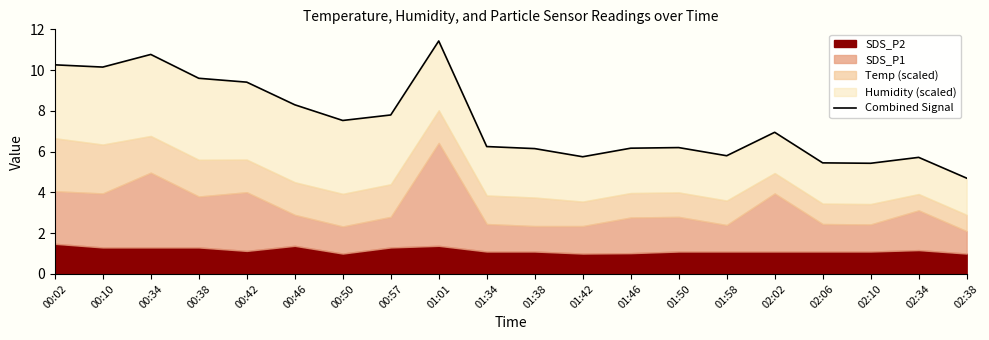

List the labels in order of value, smallest first.

02:38, 02:10, 02:06, 02:34, 01:42, 01:58, 01:38, 01:46, 01:50, 01:34, 02:02, 00:50, 00:57, 00:46, 00:42, 00:38, 00:10, 00:02, 00:34, 01:01